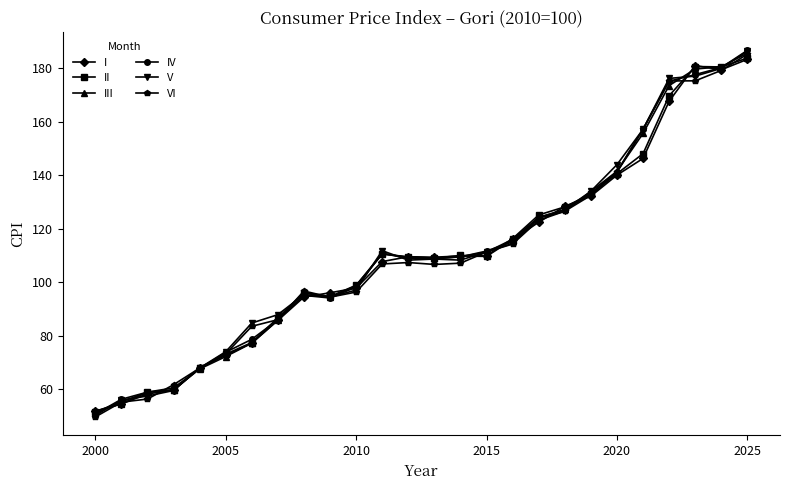

Which series has the largest range (max minus min)?

V